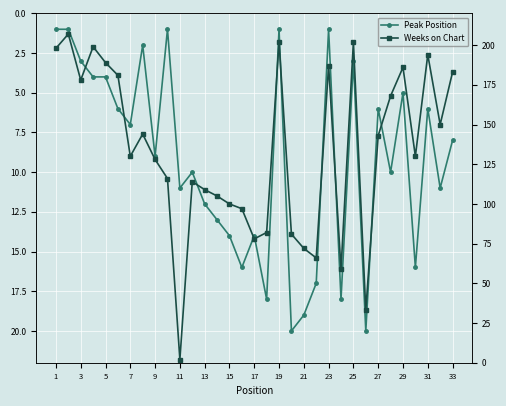

Does the chart display data point markers on the line(s)?

Yes